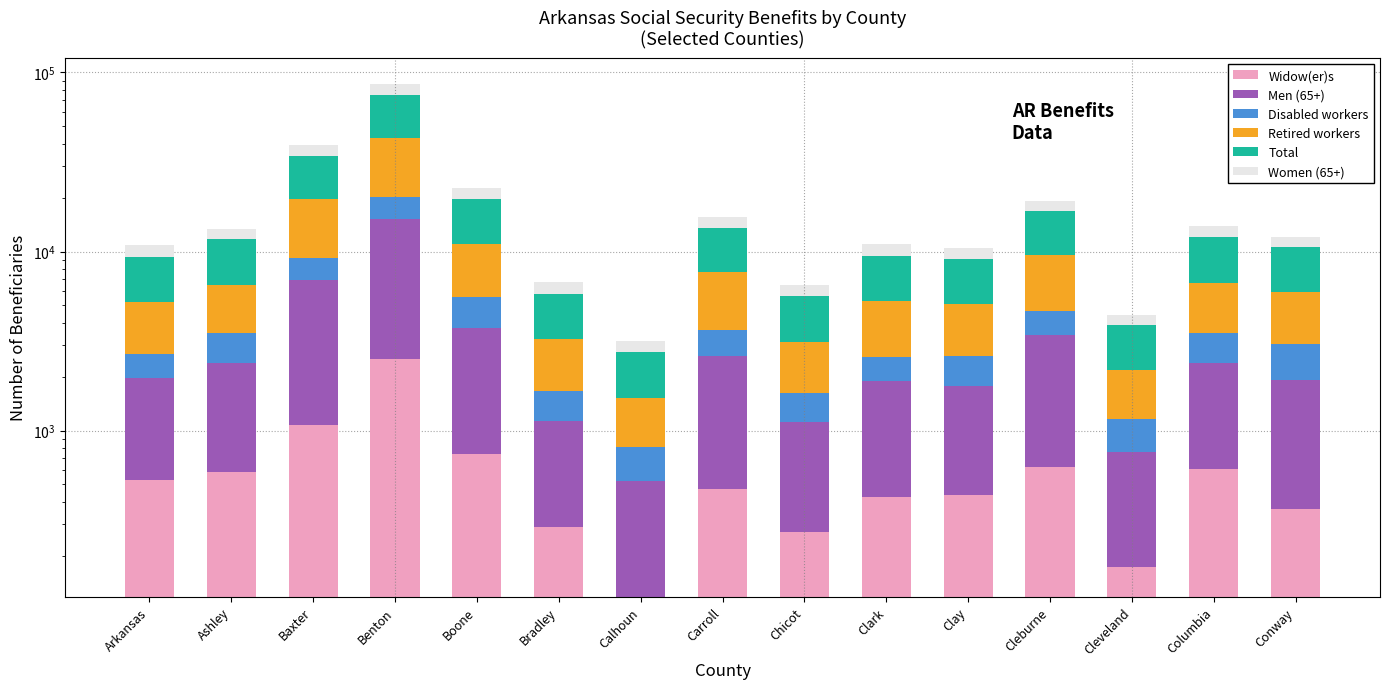

How many bars are there in total?

90